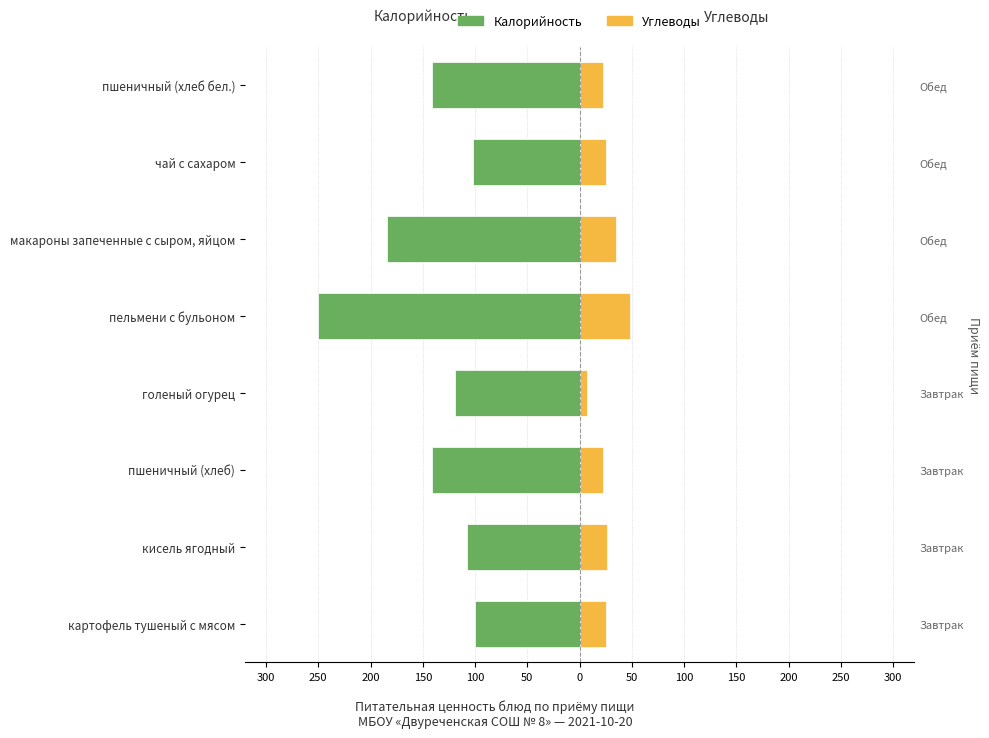

Reading right to left, list all the values displayed in this chart.

Калорийность: -141.2	-102.0	-184.0	-250.7	-119.0	-141.2	-108.0	-100.1
Углеводы: 22.1	24.9	34.6	48.6	7.2	22.1	26.0	25.6